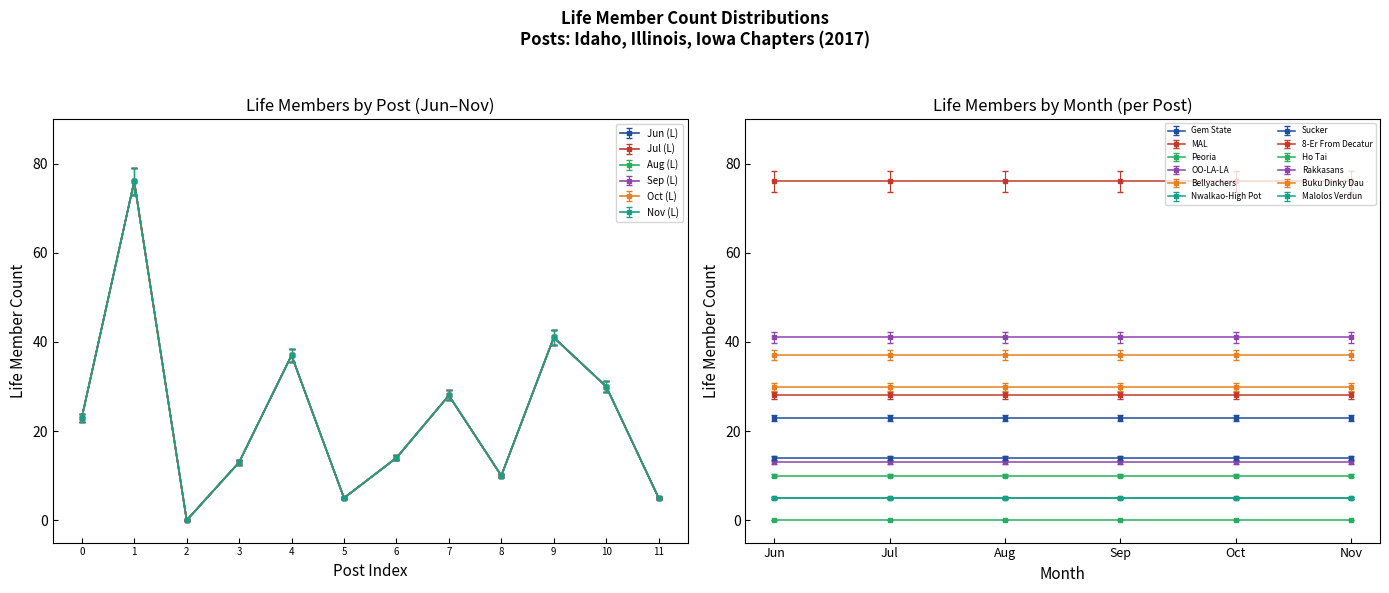

Does the chart have visible grid lines?

No